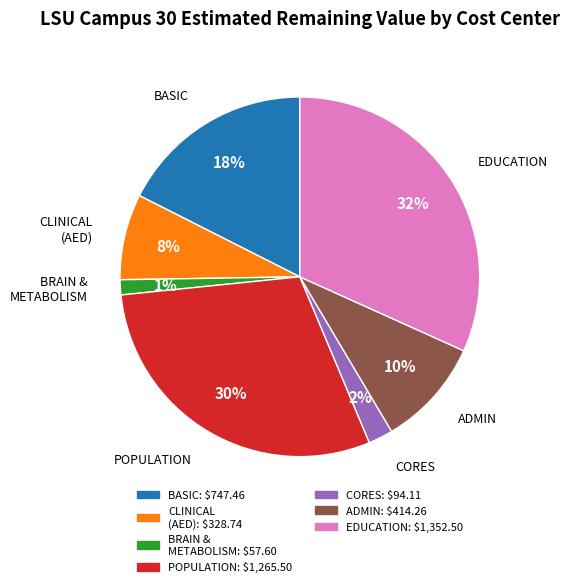

To the nearest percent, what is the average slice percentage?

14%